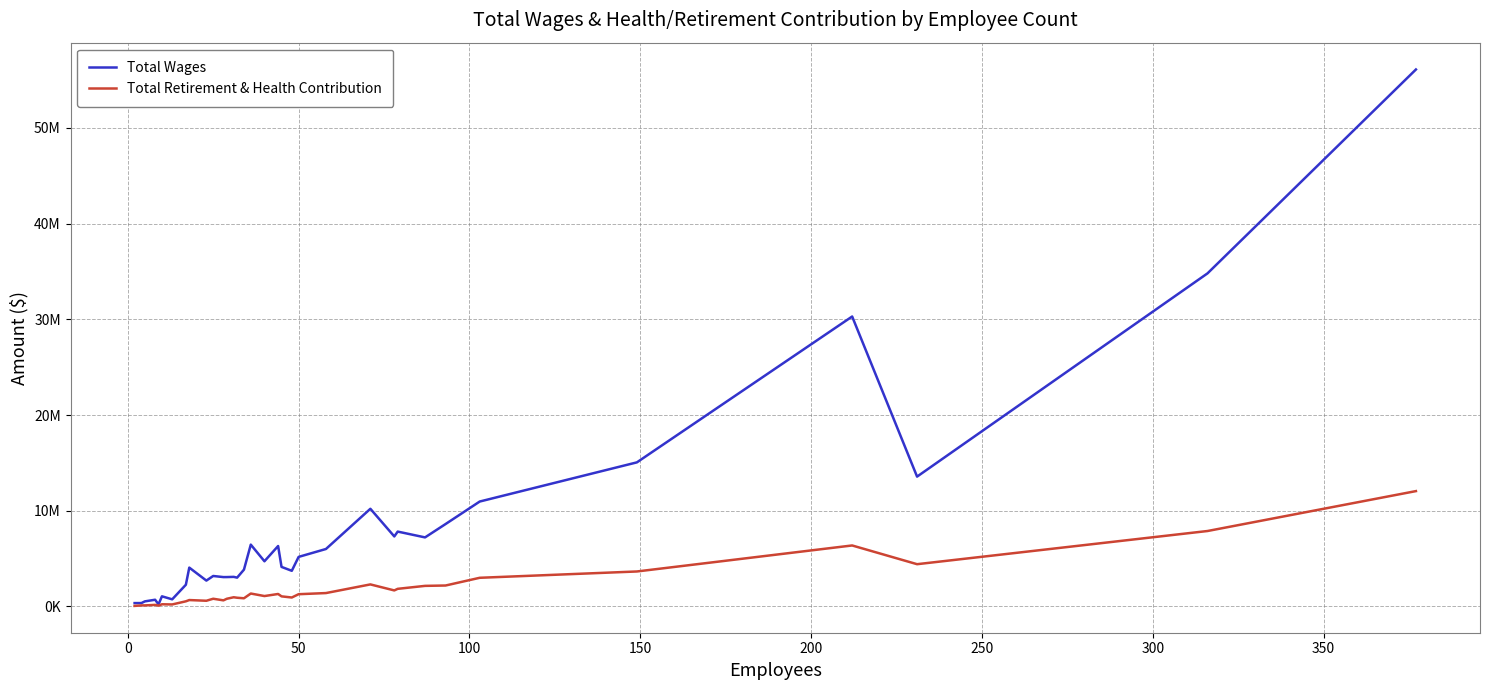

What are all the series names shown in the legend?

Total Wages, Total Retirement & Health Contribution